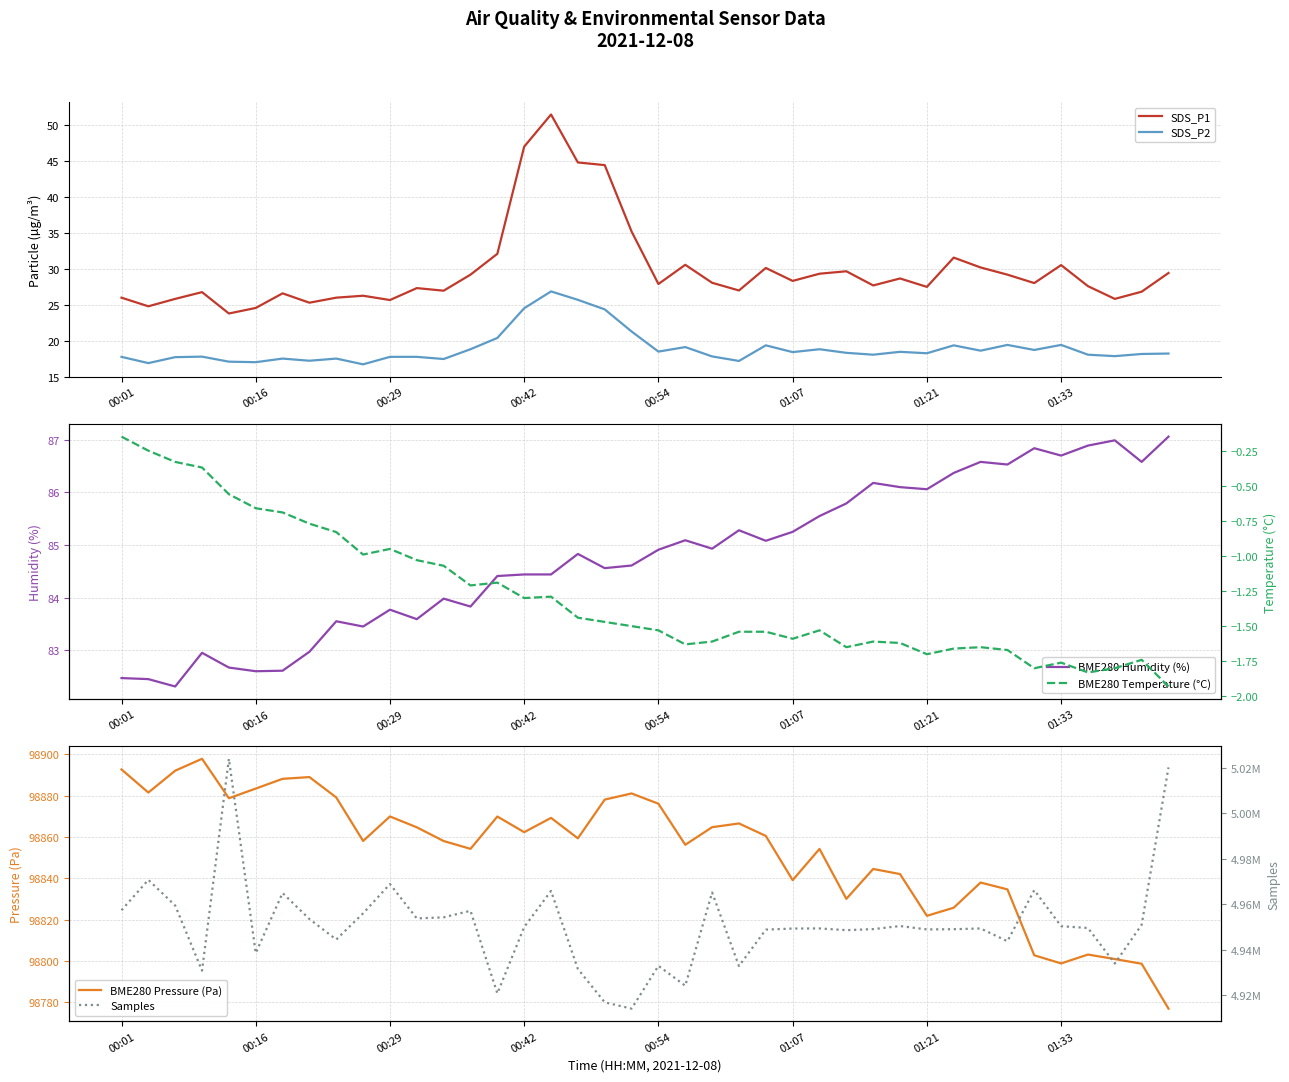

How many lines are shown in the chart?

6